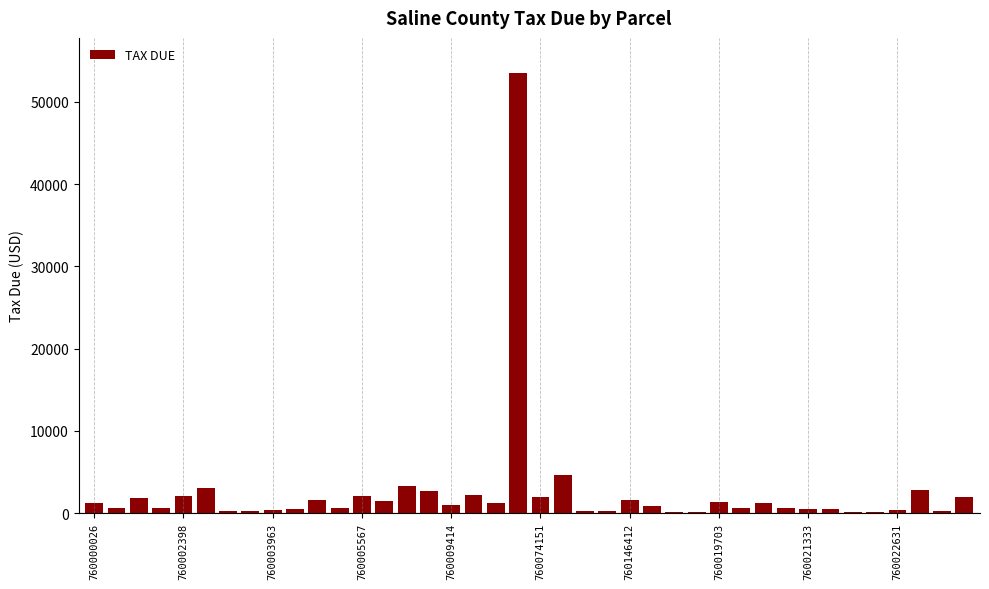

What is the maximum value shown in the chart?

53504.3